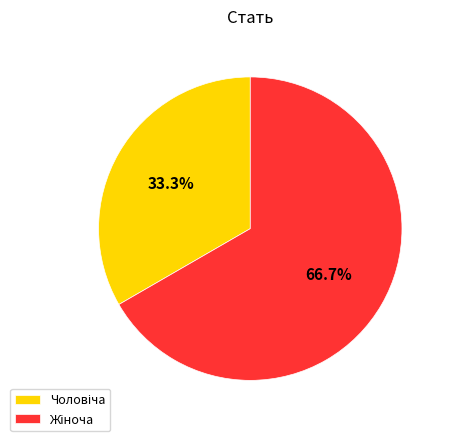

Is there any slice that represents more than half of the pie?

Yes